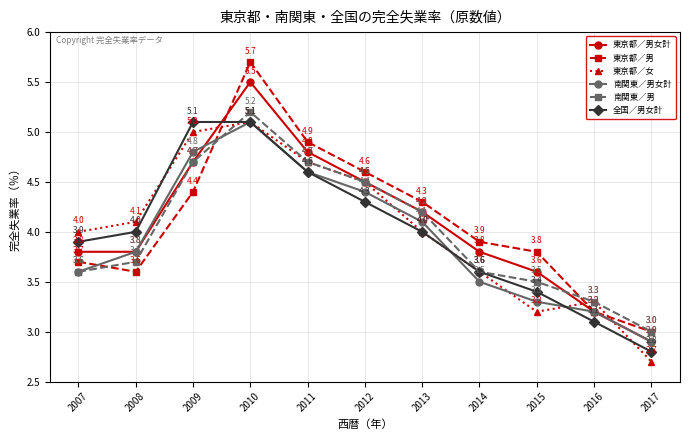

Which series has the widest spread of values?

東京都／男